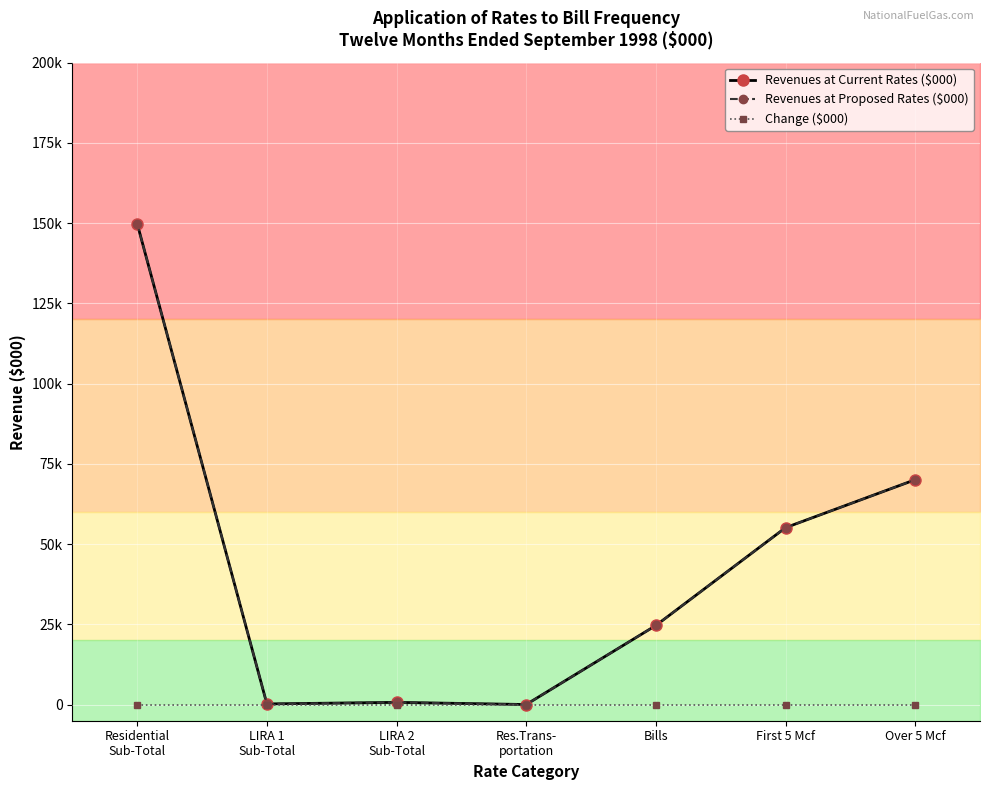

How many data points in Revenues at Current Rates ($000) are less than 24672?

3